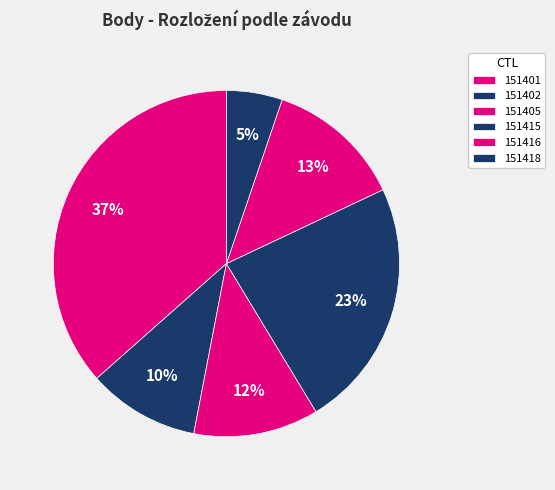

Does any single category account for the majority?

No